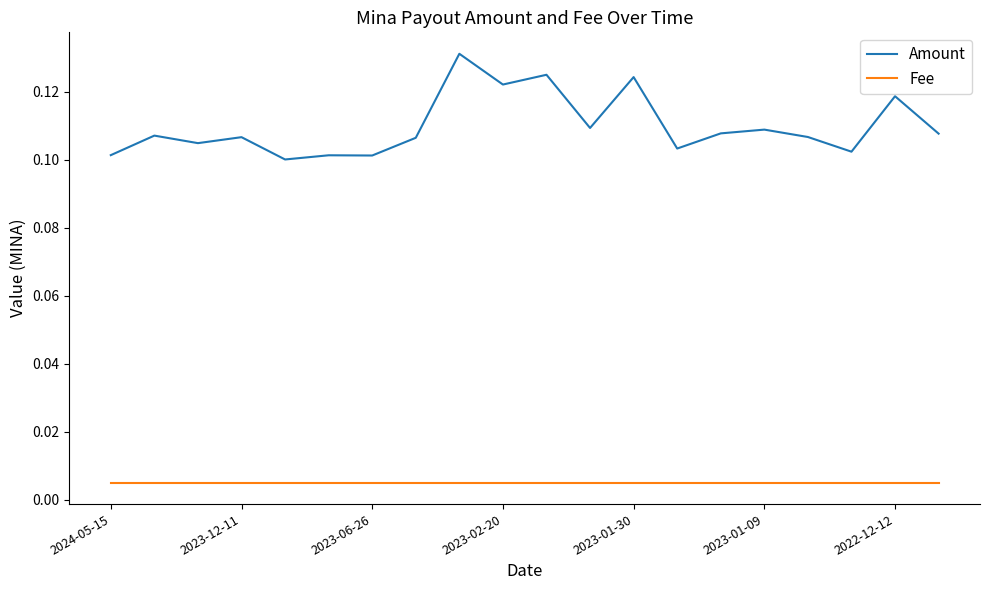

How many lines are shown in the chart?

2